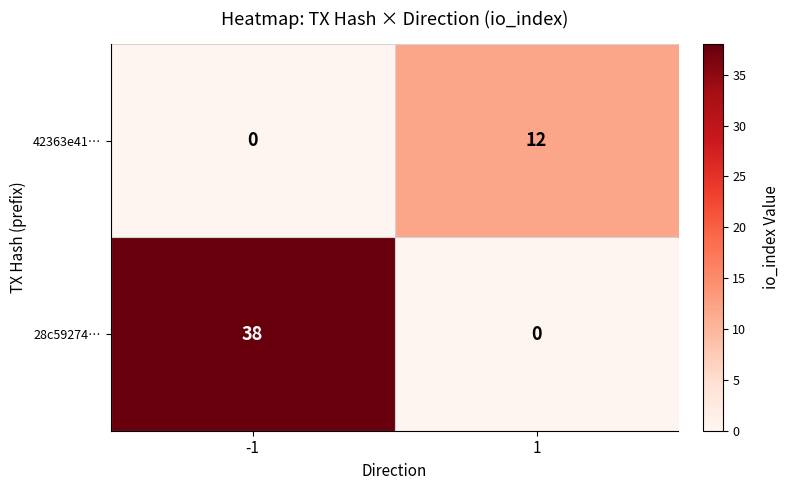

Read the 28c59274… value at -1.

38